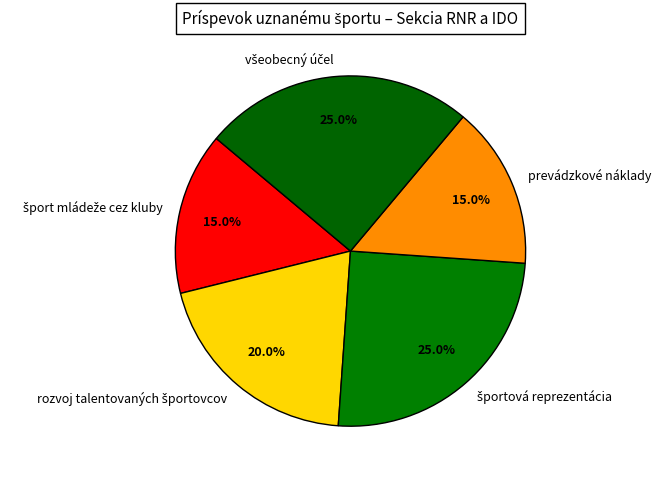

What percentage is NOT represented by prevádzkové náklady?

85.0%